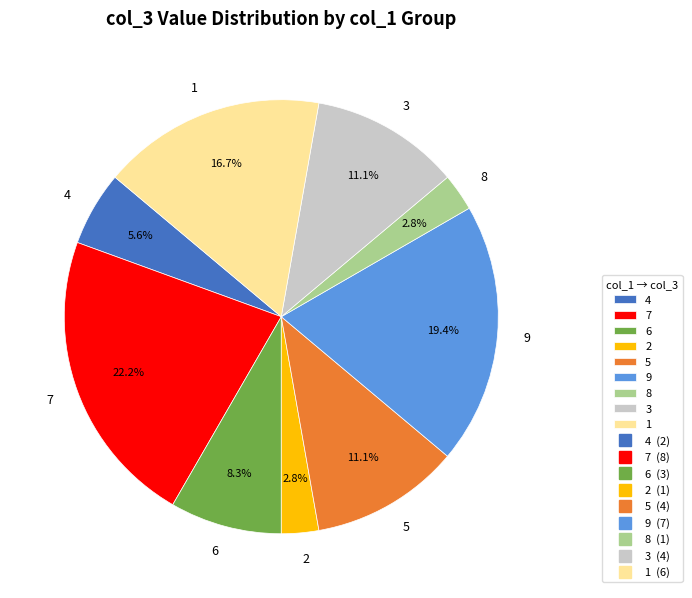

Combined, do 6 and 3 account for over 50%?

No